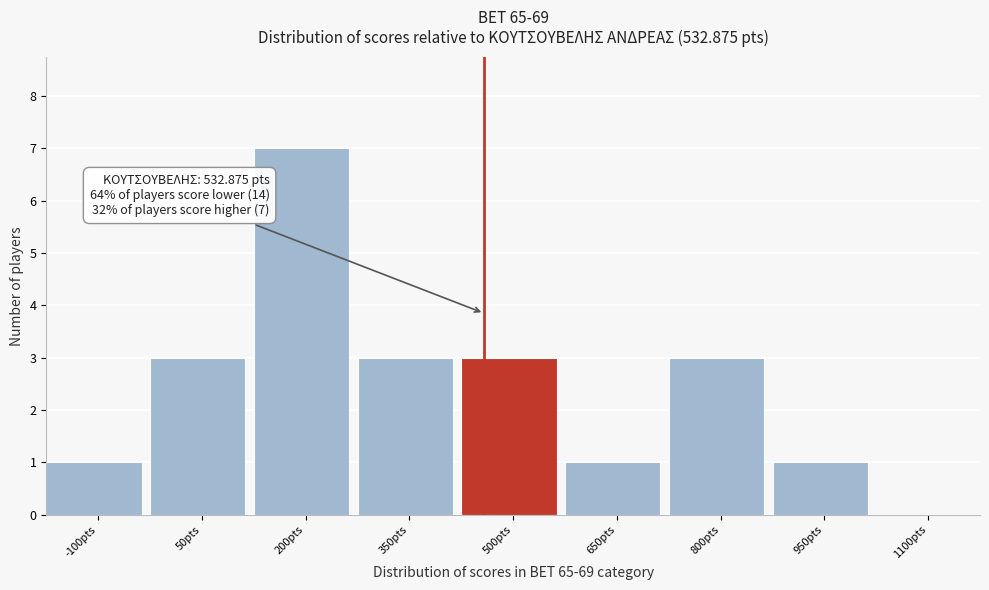

Reading left to right, extract all data points from this chart.

-100pts=1	50pts=3	200pts=7	350pts=3	500pts=3	650pts=1	800pts=3	950pts=1	1100pts=0